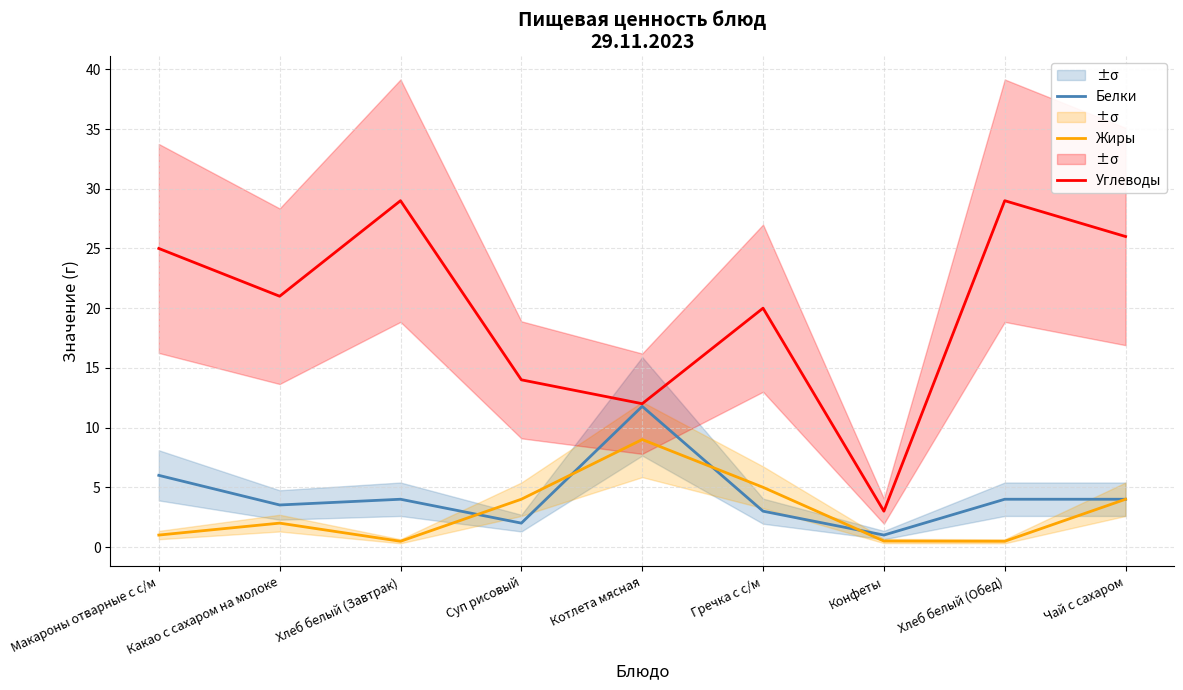

What is the label of the 4th point from the left?

Суп рисовый